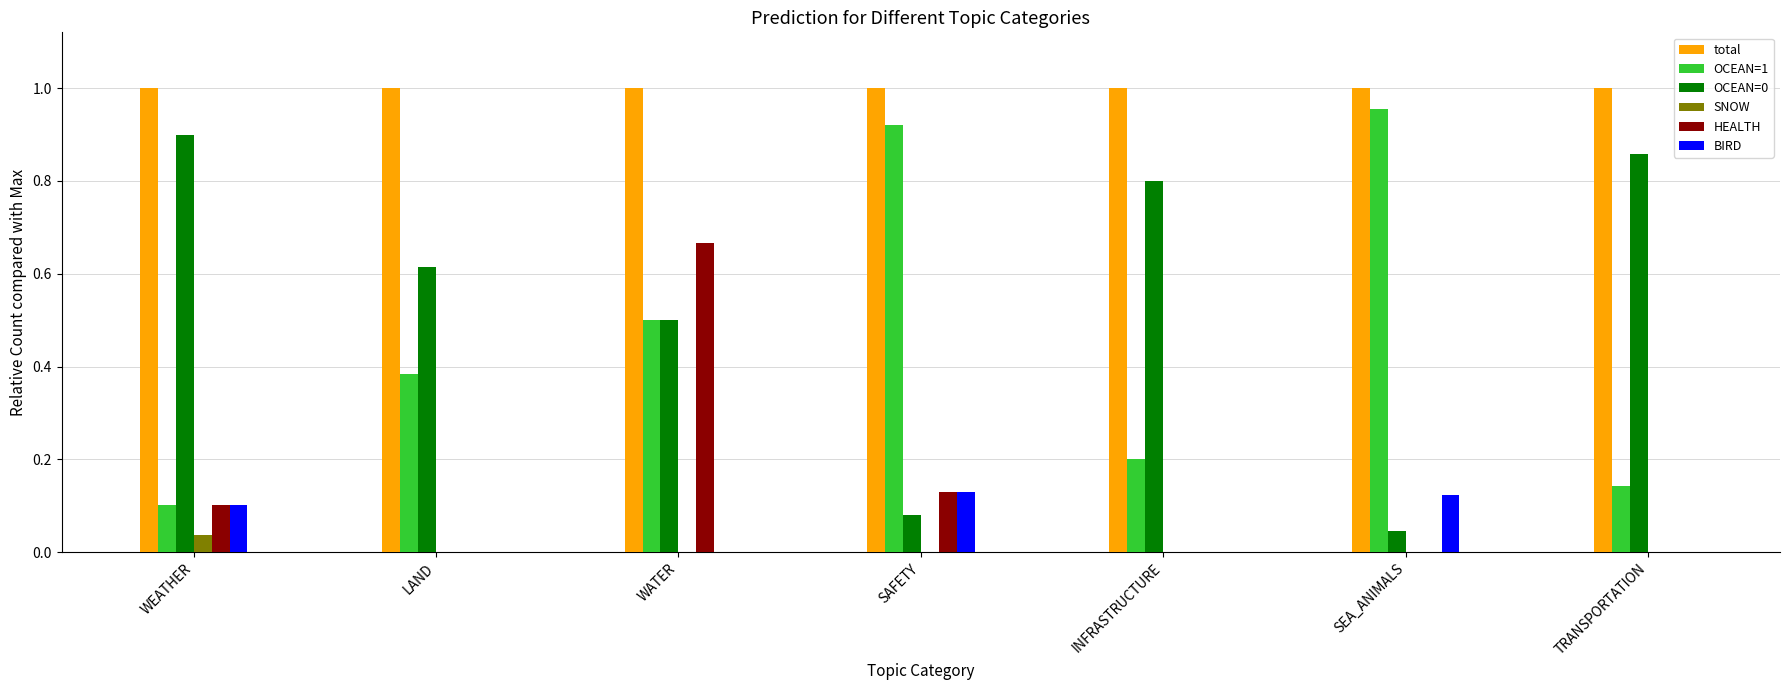

What is the total value across all series at LAND?

2.0